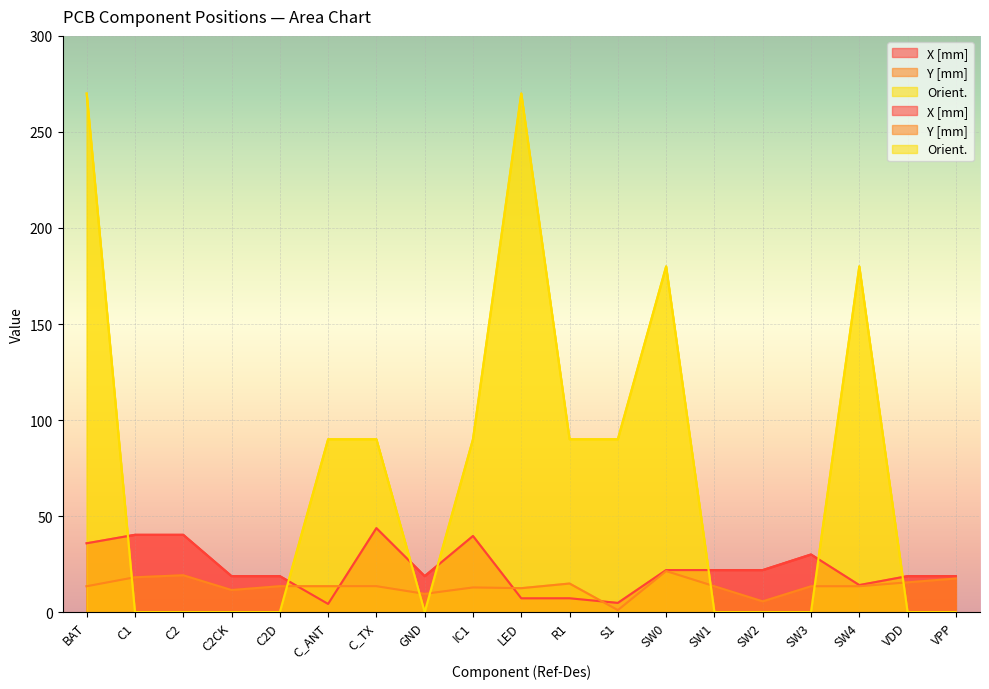

Is the value of Orient. at SW4 greater than the value of X [mm] at C2D?

Yes